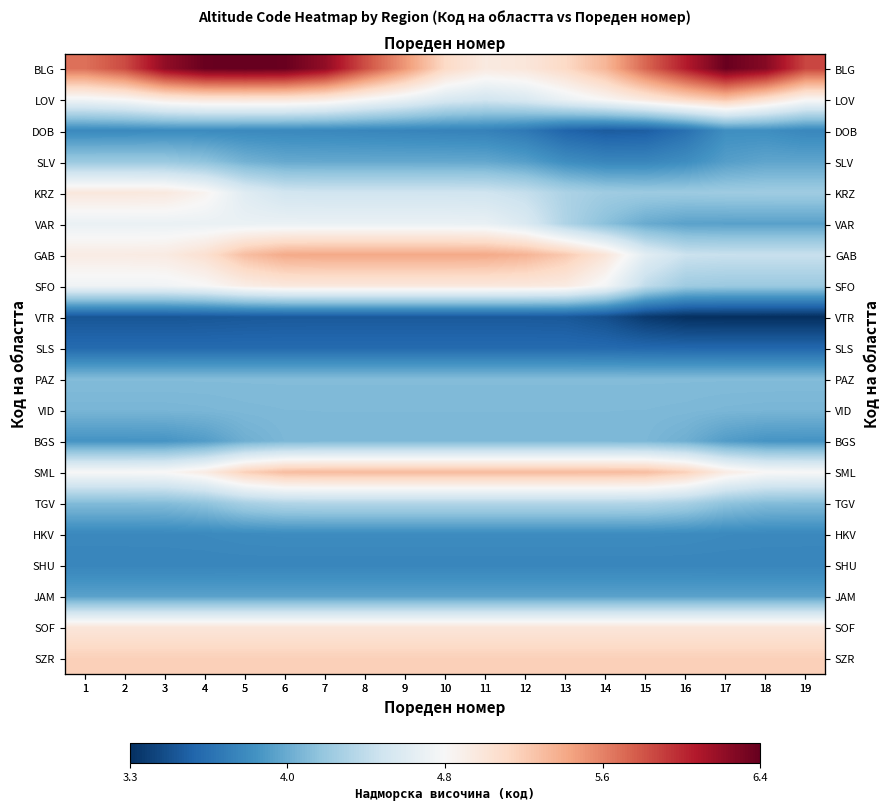

Rank the categories by VTR value from lowest to highest.

18, 19, 17, 16, 15, 14, 1, 2, 3, 4, 13, 5, 6, 12, 11, 7, 10, 8, 9